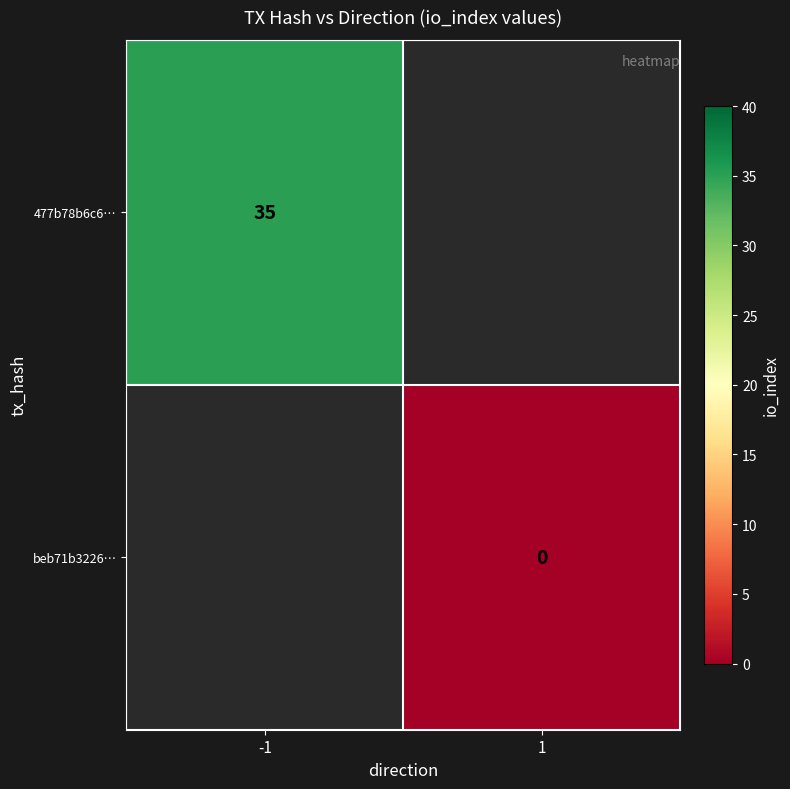

The 477b78b6c6… series shows 14 at -1. True or false?

False